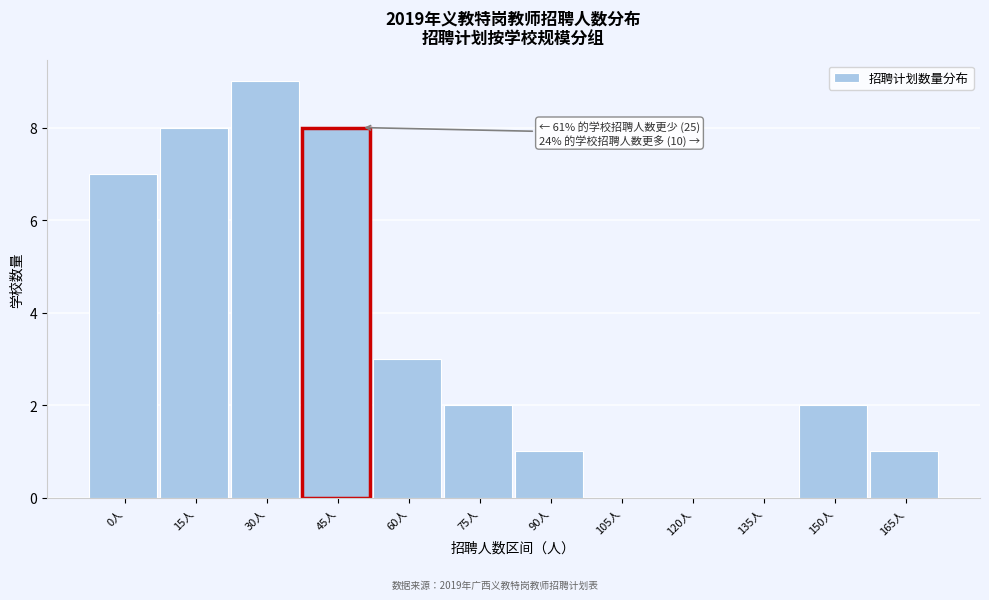

Reading left to right, transcribe all the data shown in this chart.

0人=7	15人=8	30人=9	45人=8	60人=3	75人=2	90人=1	105人=0	120人=0	135人=0	150人=2	165人=1